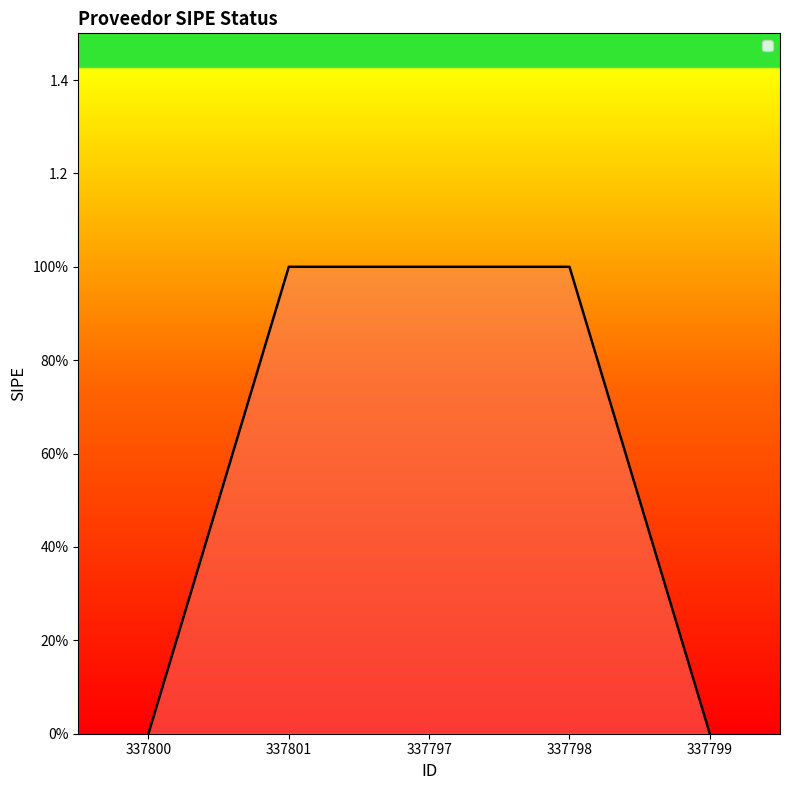

The value at 337797 is 2. True or false?

False